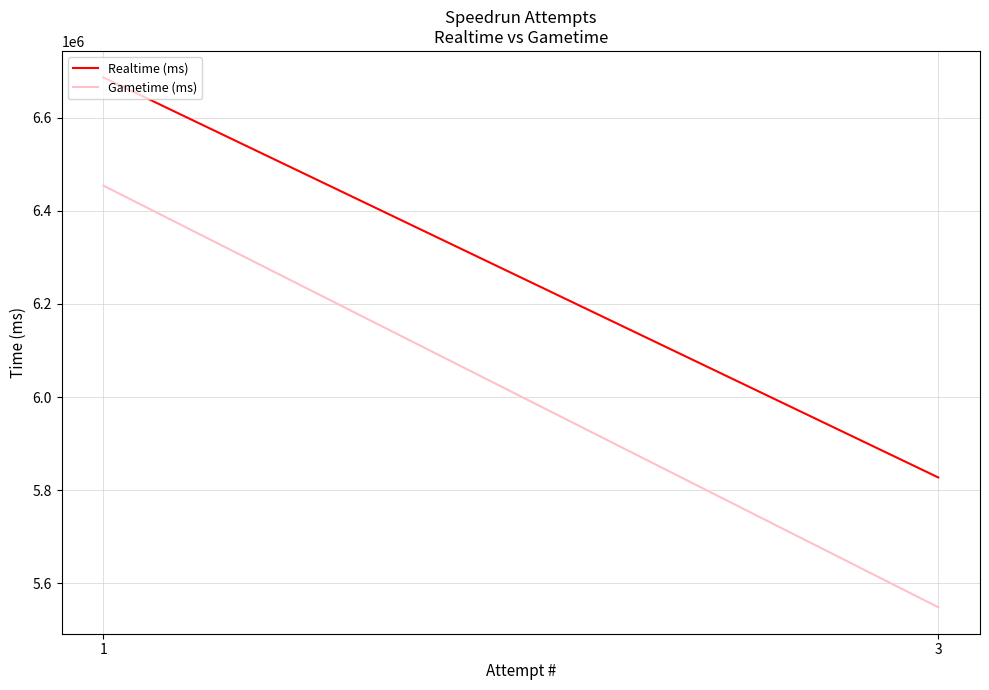

What is the sum of all Realtime (ms) values?

12514104